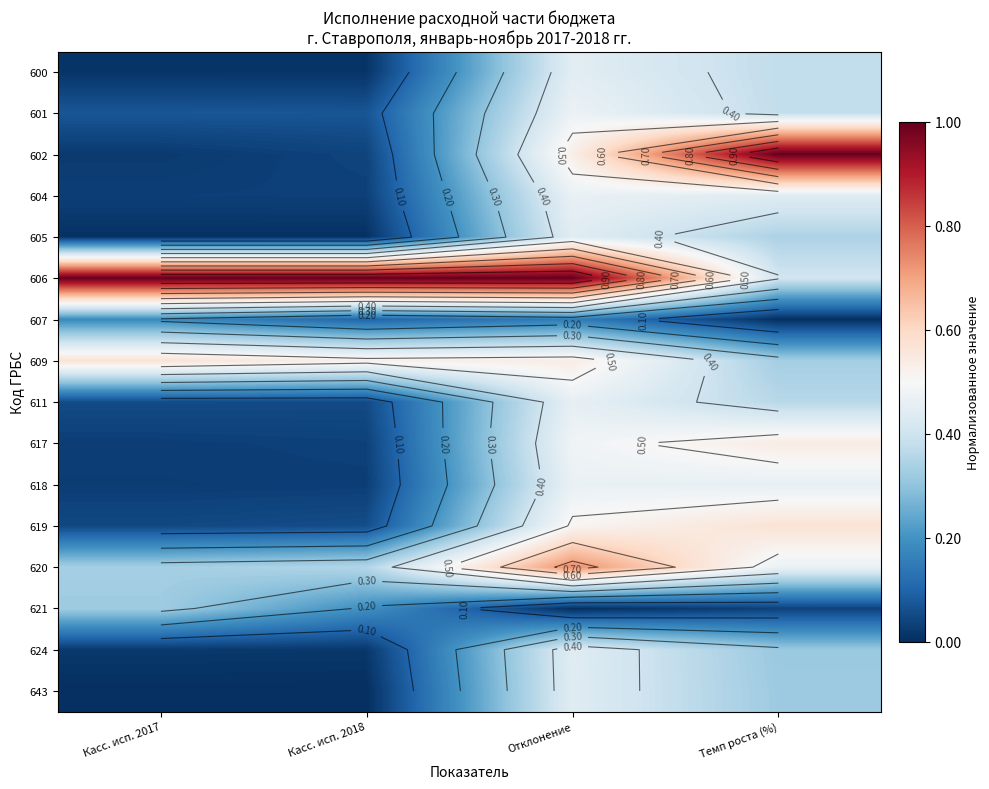

What is the difference between the highest and lowest values at Касс. исп. 2018?

1.0